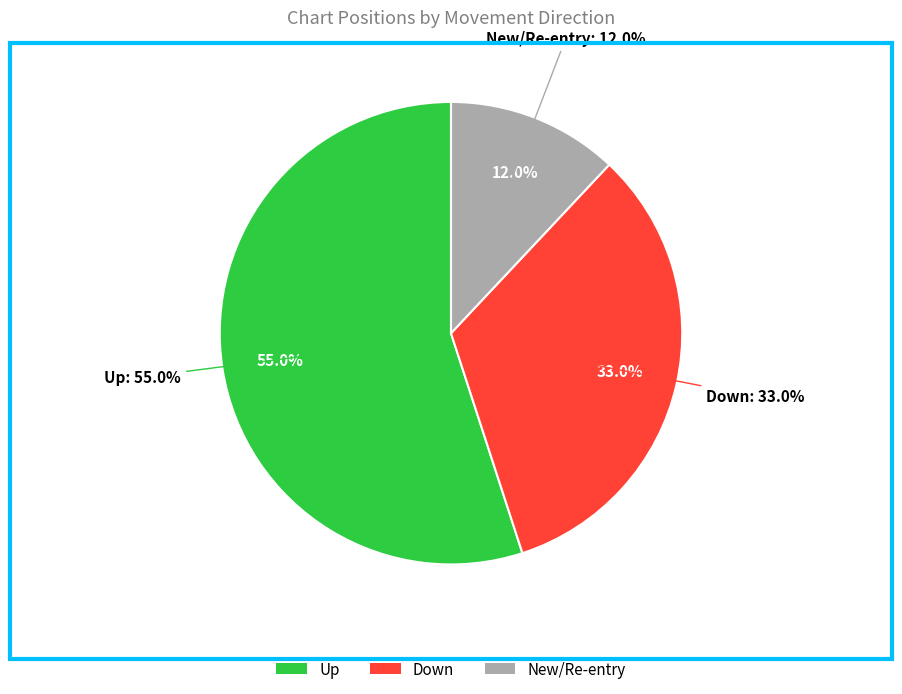

What percentage do down and up together represent?

88.0%